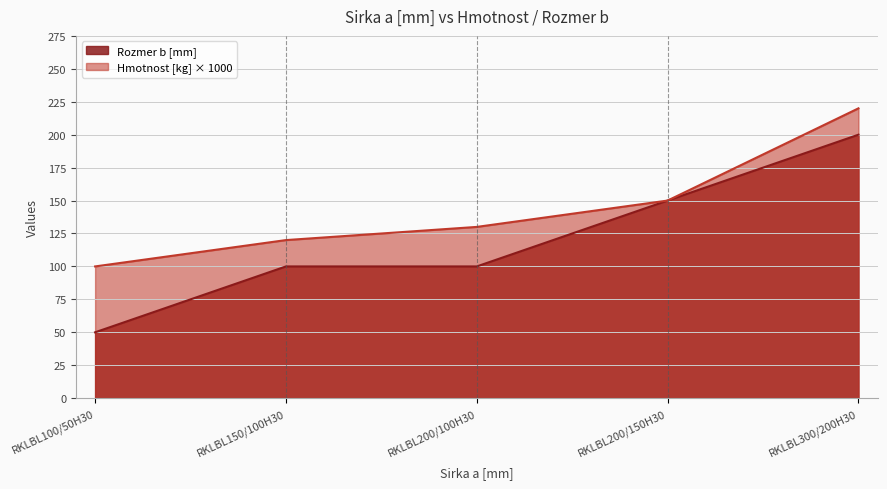

How many Rozmer b [mm] values are between 100 and 150?

3